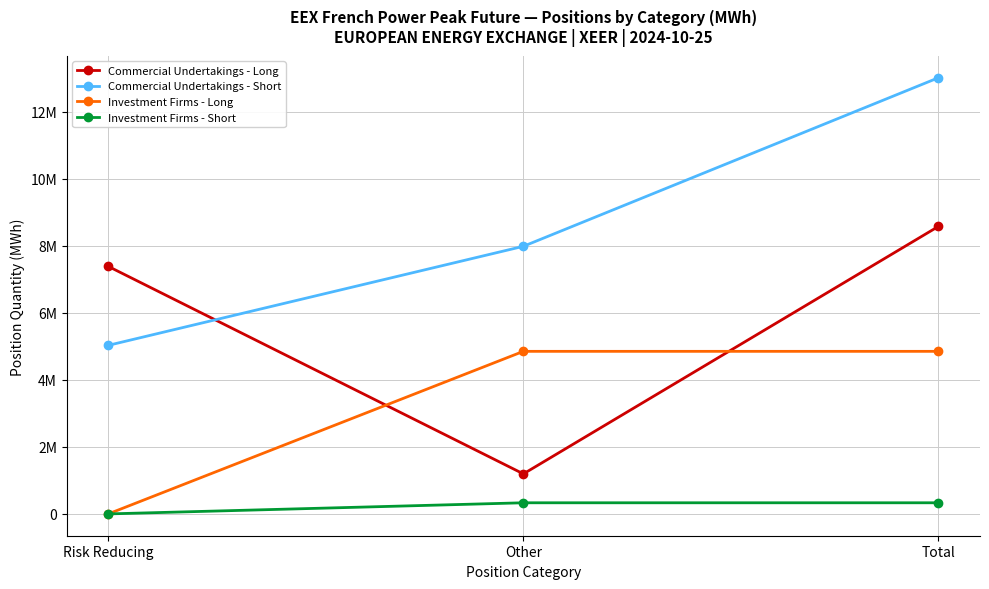

What is the difference between the maximum and minimum values in the Commercial Undertakings - Short series?

7988076